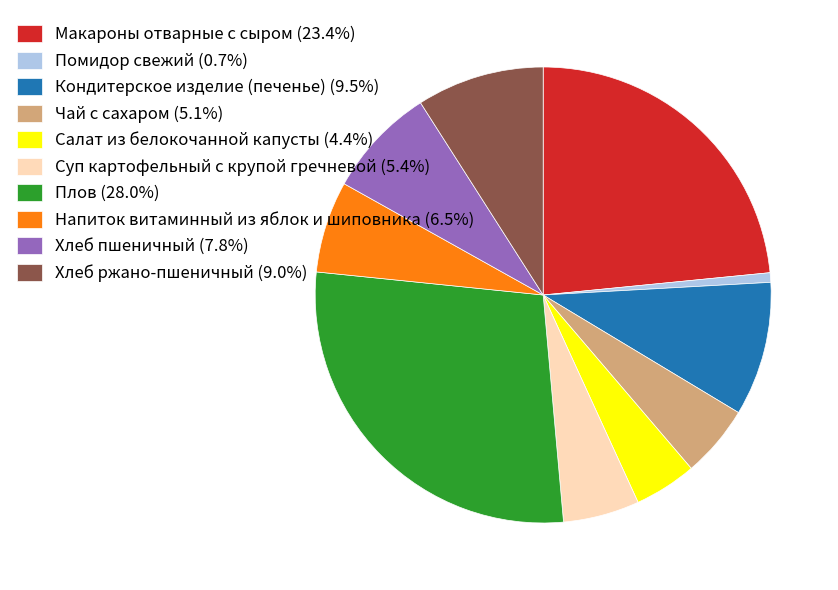

Is Чай с сахаром the majority of the pie?

No